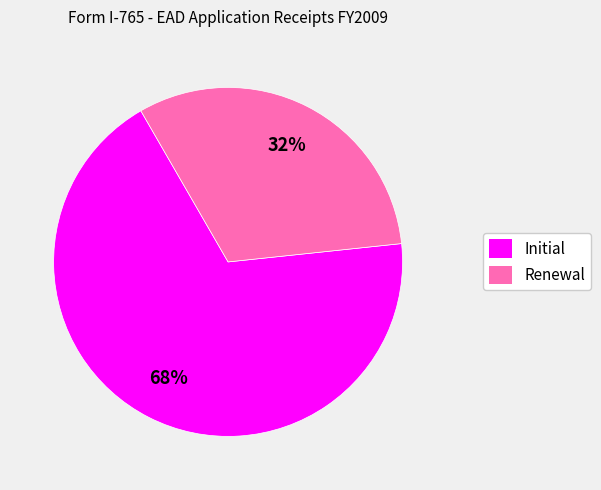

To the nearest percent, what is the average slice percentage?

50%